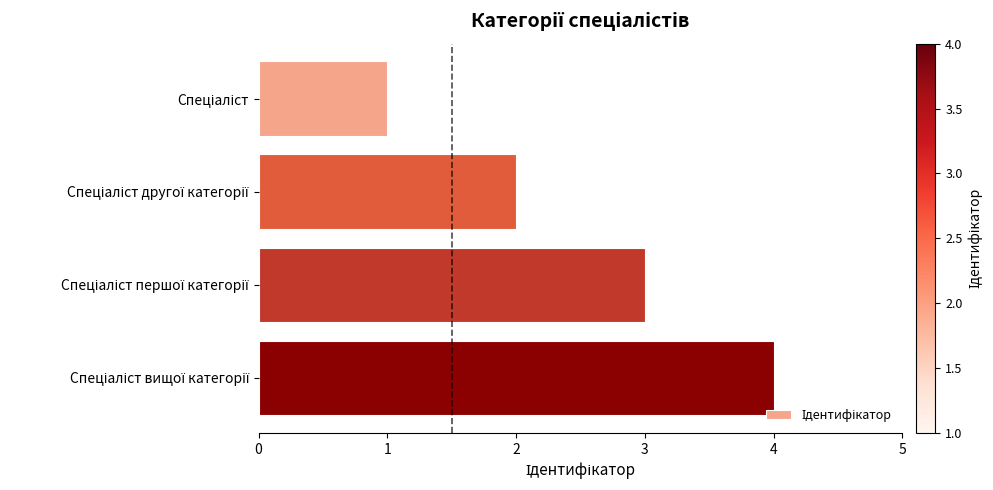

What is the difference between the maximum and minimum values?

3